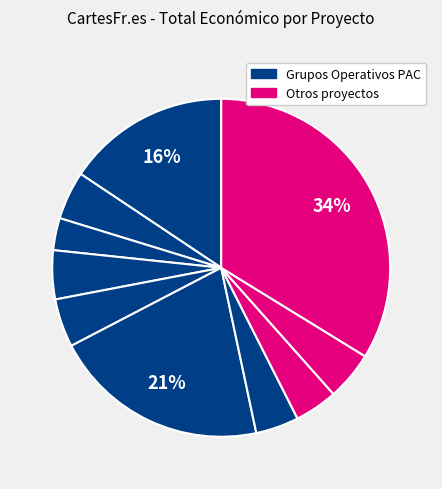

Is there any slice that represents more than half of the pie?

No